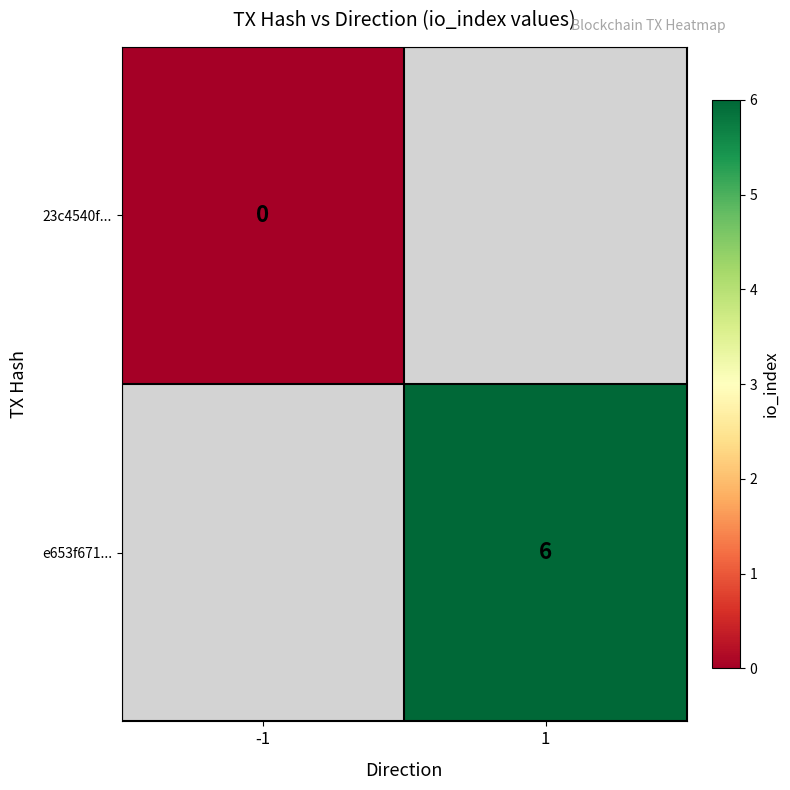

True or false: e653f671... has a value of 6 at 1.

True